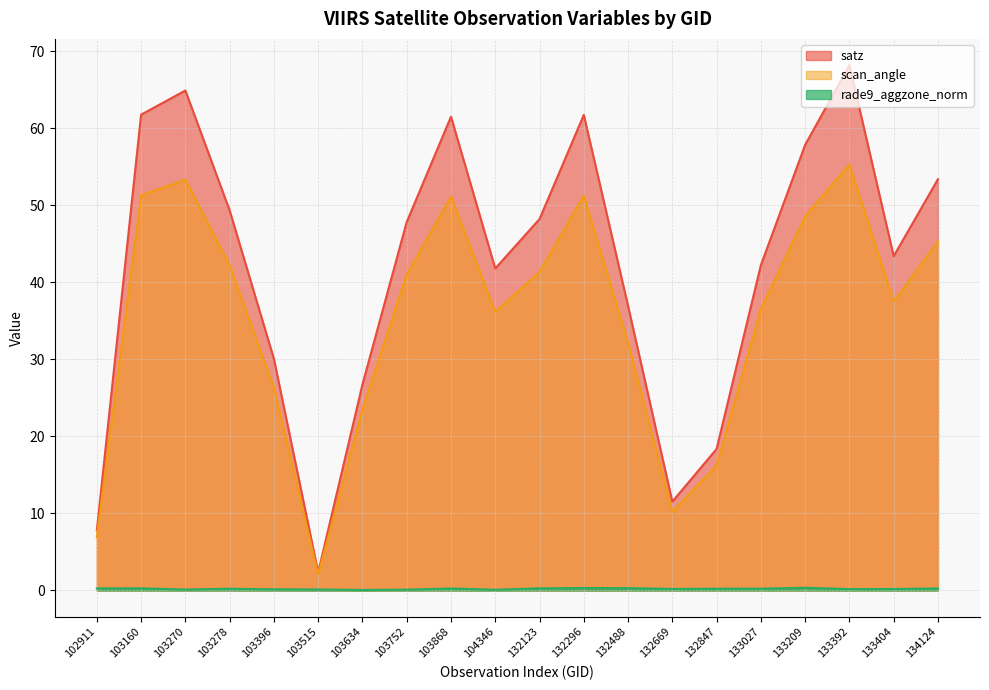

What is the value of the rade9_aggzone_norm point at the 8th from the left?

0.1